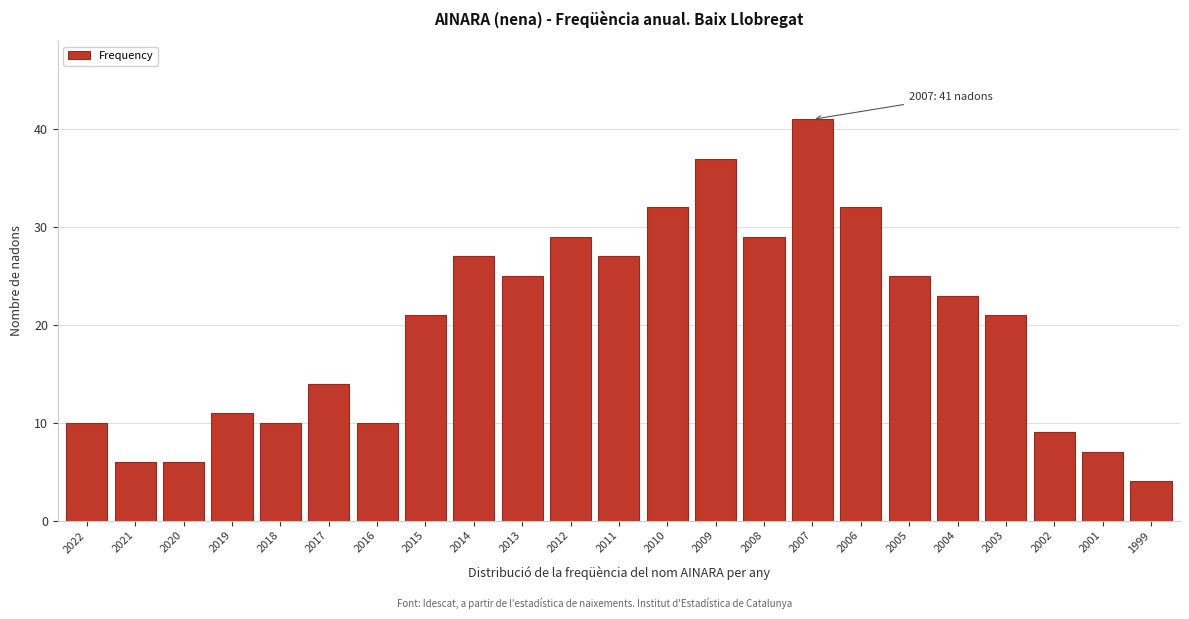

Reading left to right, what are all the values shown in this chart?

10	6	6	11	10	14	10	21	27	25	29	27	32	37	29	41	32	25	23	21	9	7	4